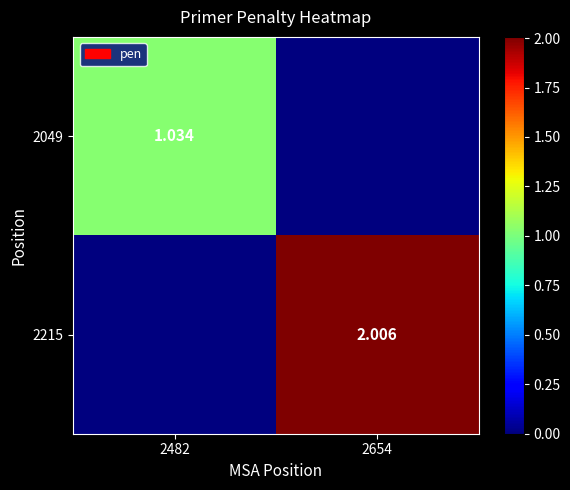

Is it true that 2049 equals -0.5 at 2654?

False